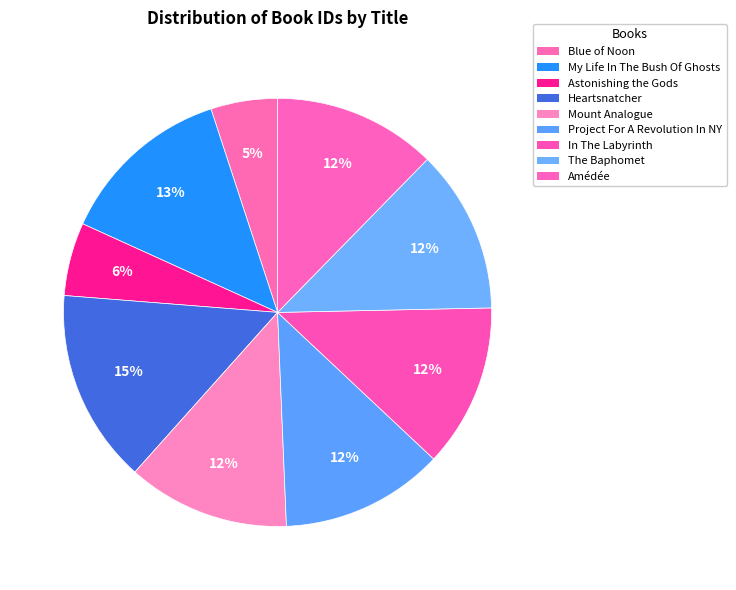

What is the largest slice in the pie chart?

Heartsnatcher